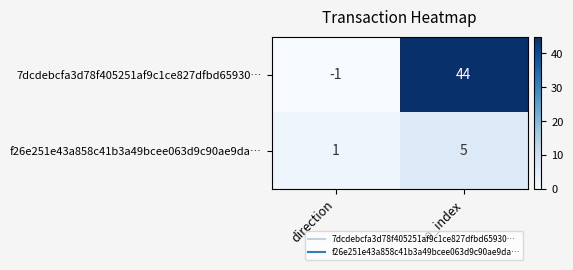

Count the number of data series in this chart.

2